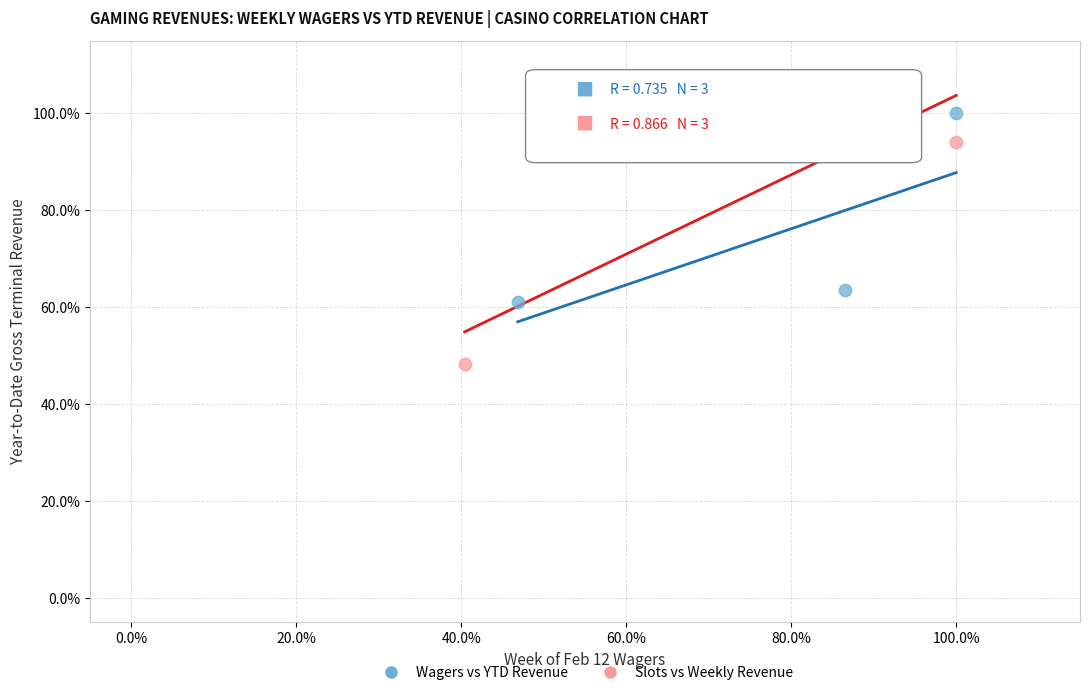

What are all the series names shown in the legend?

Wagers vs YTD Revenue, Slots vs Weekly Revenue